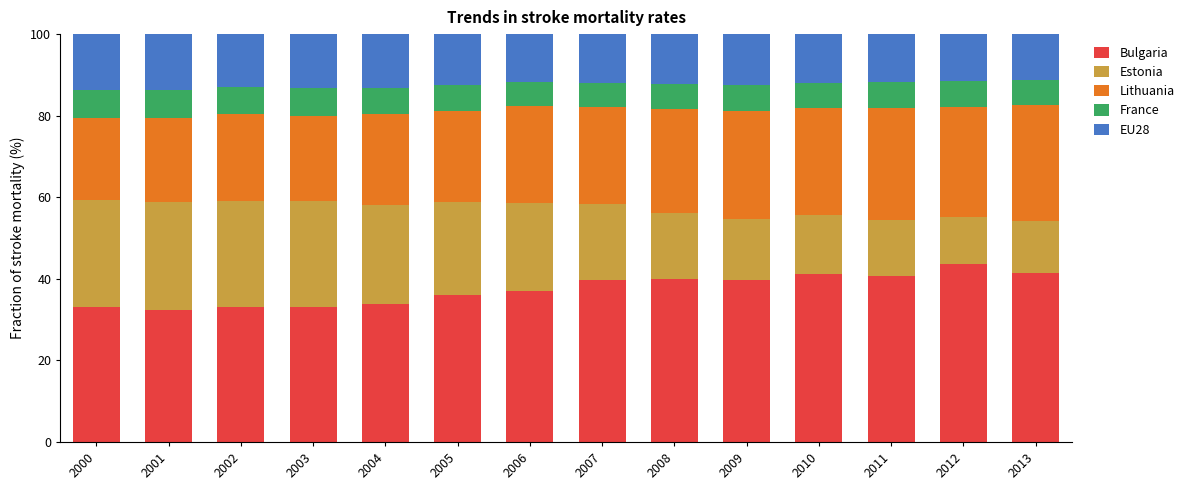

What is the sum of the Bulgaria values at 2008 and 2012?

83.6